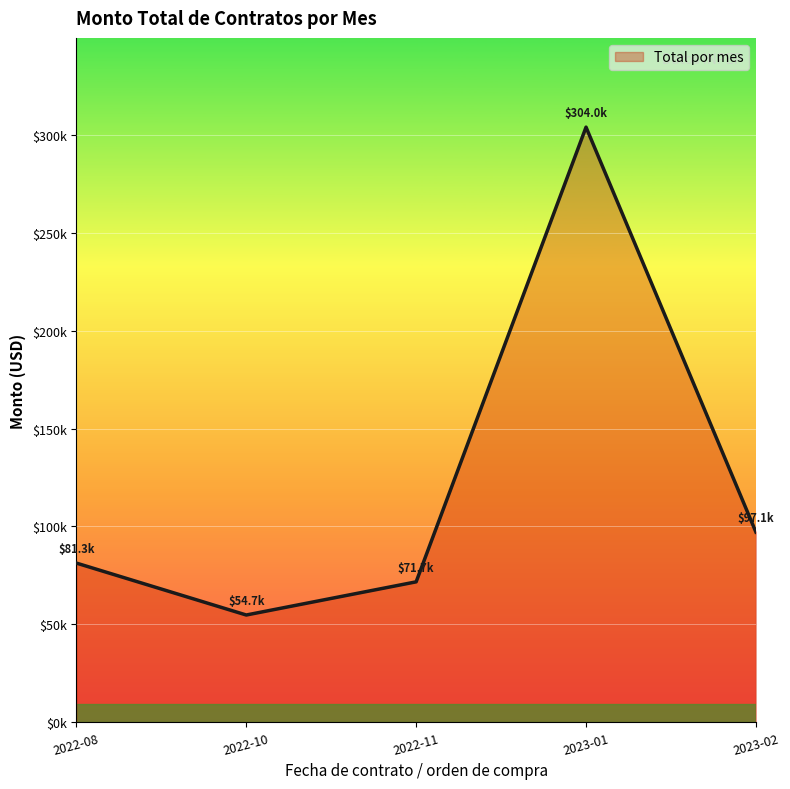

Does the chart display data point markers on the line(s)?

No